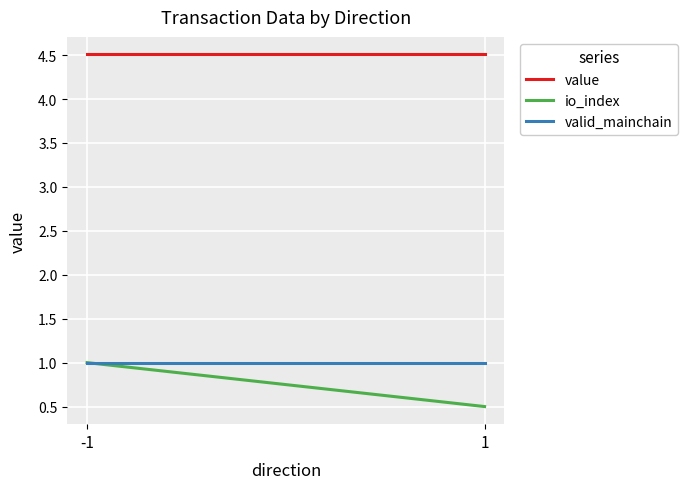

Which series has the largest total across all categories?

value